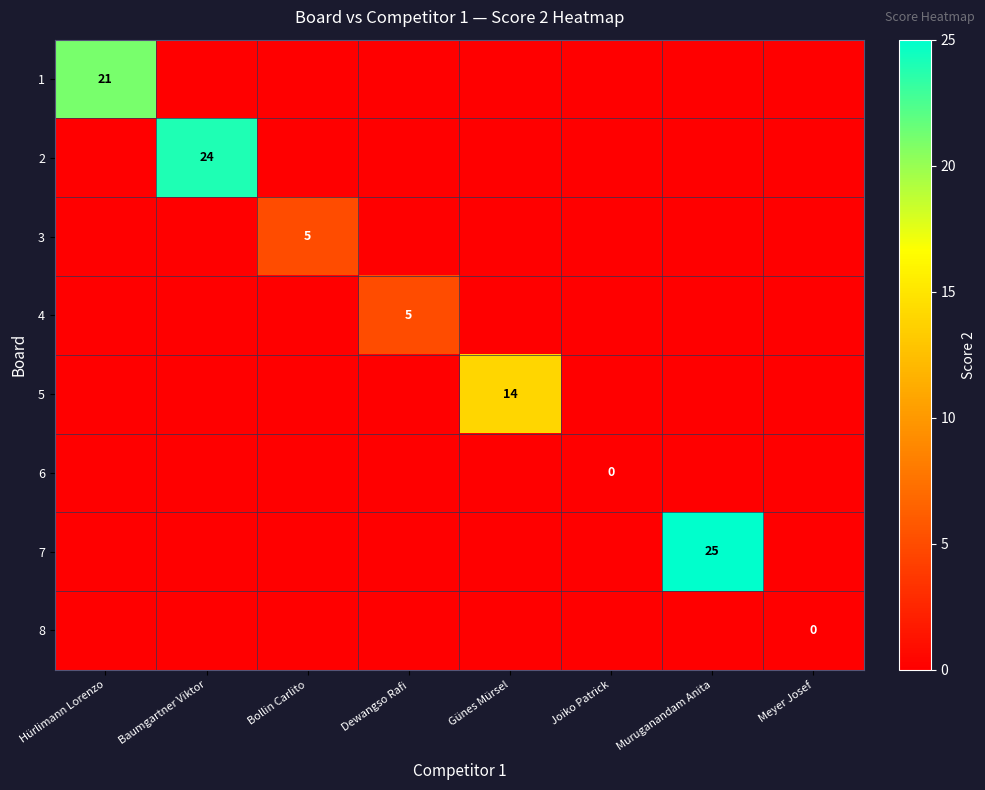

The value of 5 at Günes Mürsel is 21. True or false?

False